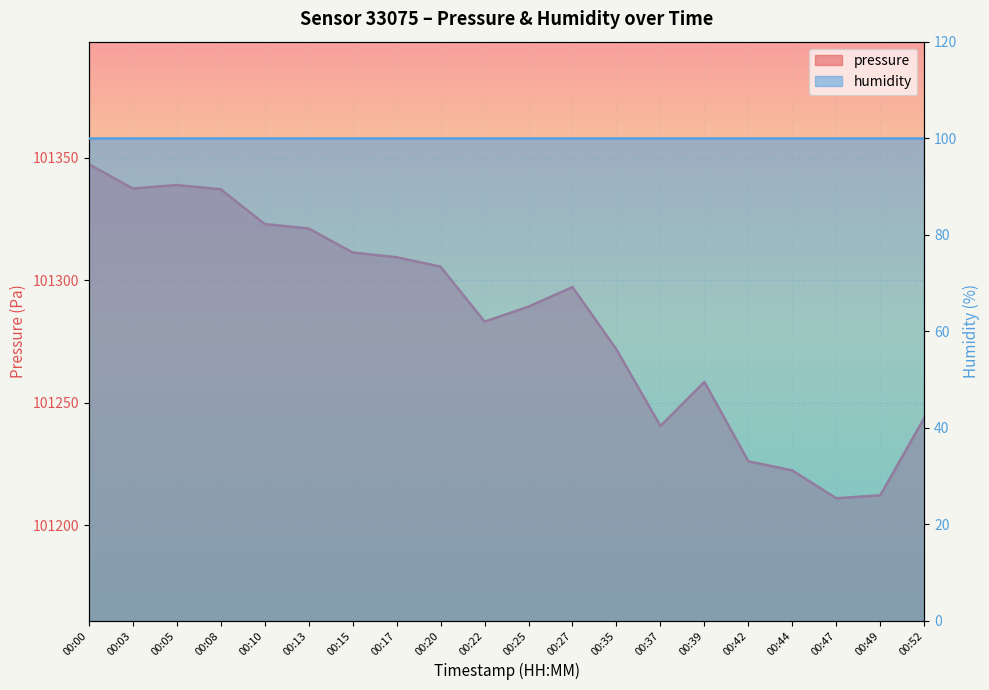

List the labels in order of value, largest first.

00:00, 00:05, 00:03, 00:08, 00:10, 00:13, 00:15, 00:17, 00:20, 00:27, 00:25, 00:22, 00:35, 00:39, 00:52, 00:37, 00:42, 00:44, 00:49, 00:47